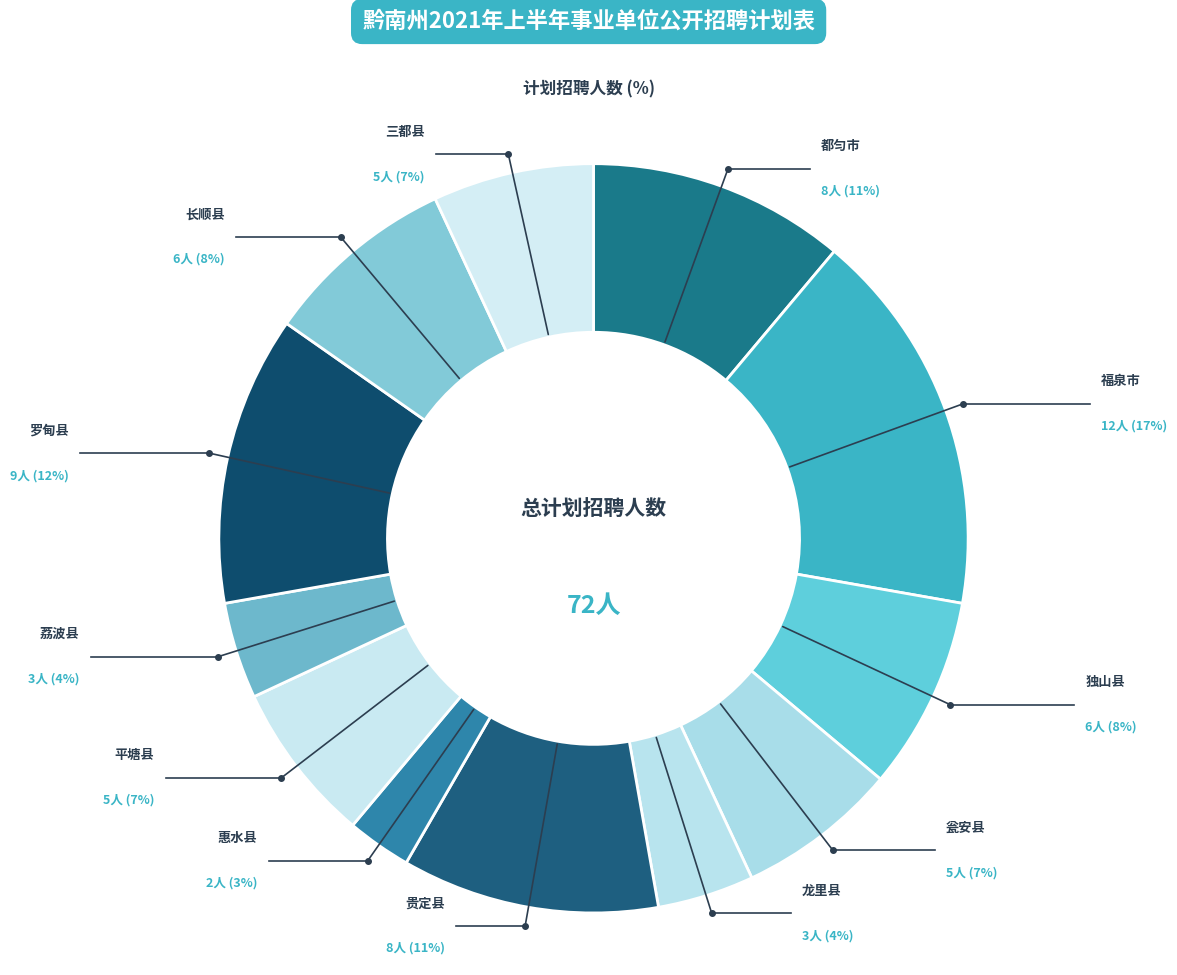

To the nearest percent, what is the difference between the 三都县 and 独山县 slice percentages?

1%